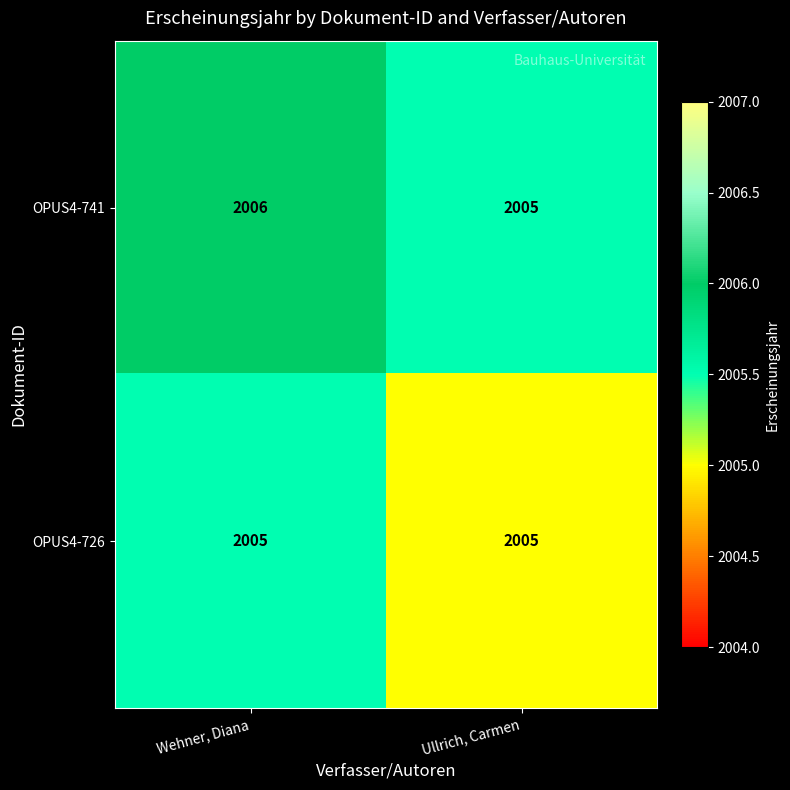

List the series in order of their overall mean, highest first.

OPUS4-741, OPUS4-726